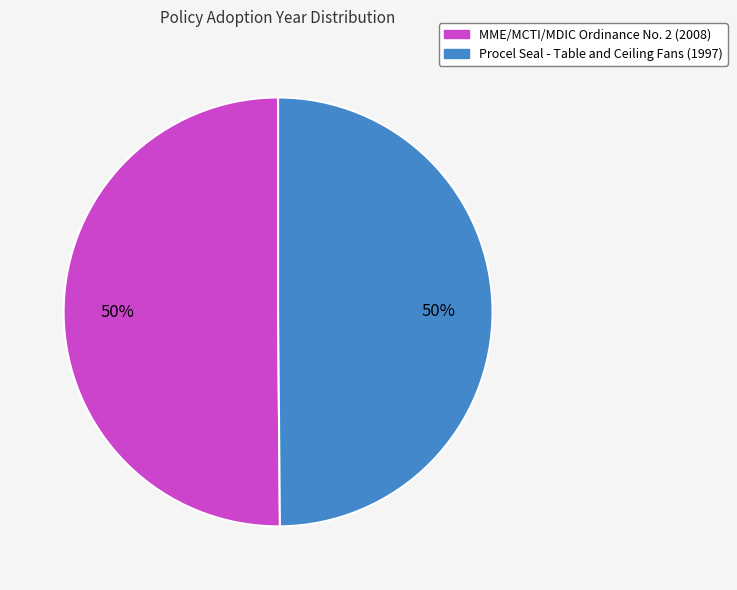

The Procel Seal - Table and Ceiling Fans slice represents 50% of the pie. True or false?

True